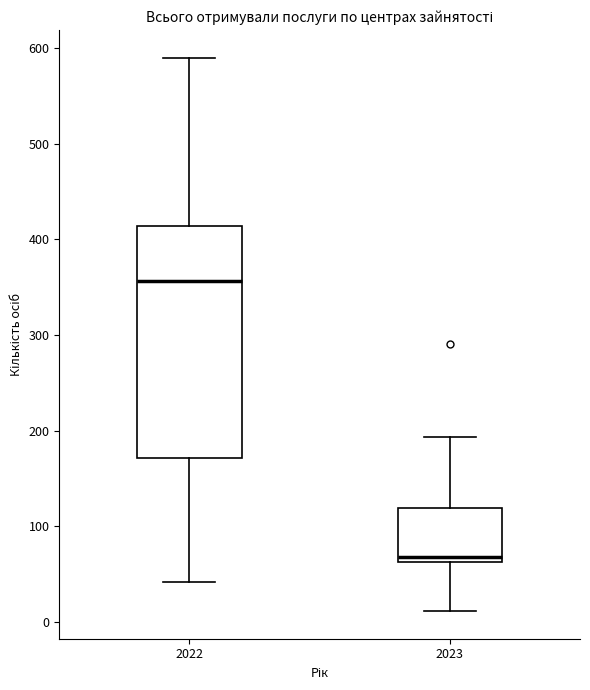

Which box's median line is the highest?

2022